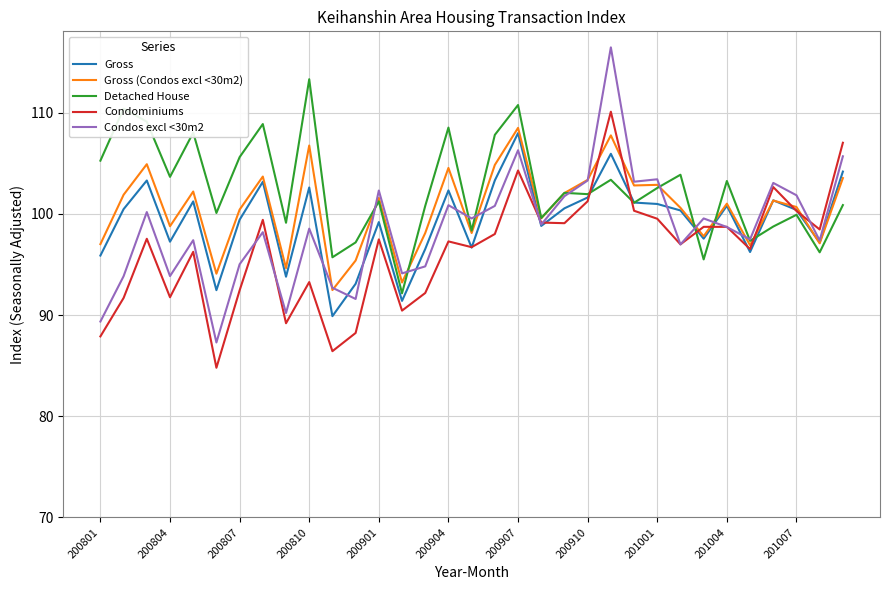

Which series ends up on top after the final intersection of Detached House and Gross?

Gross